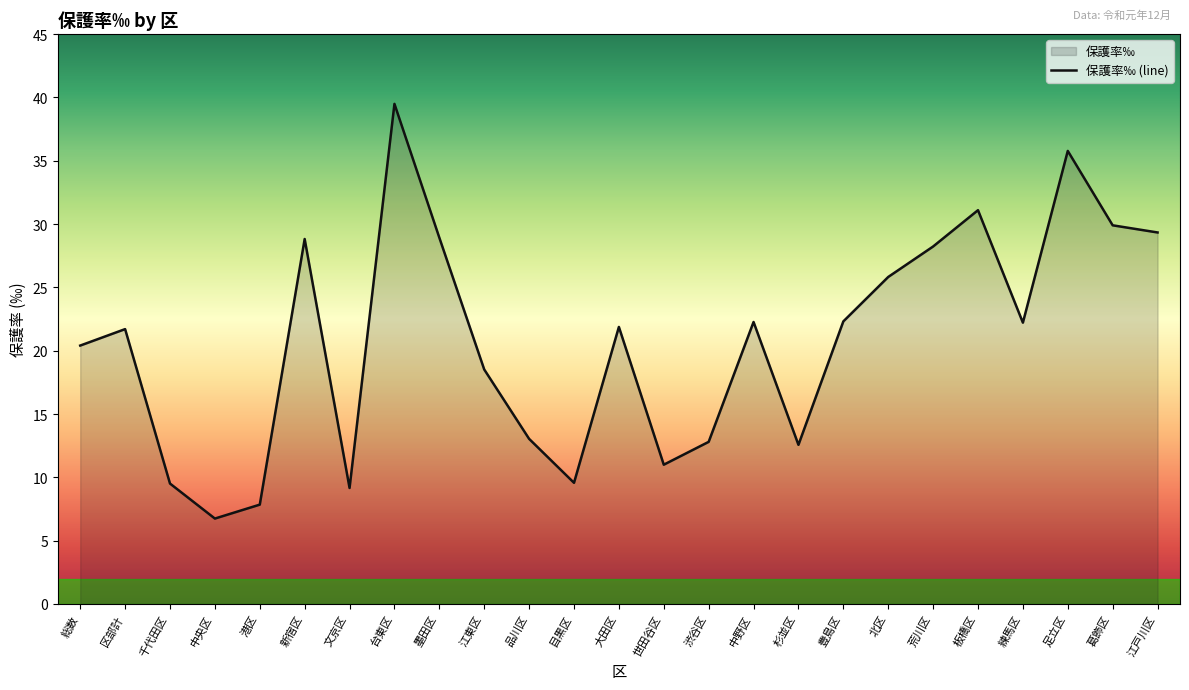

What is the sum of all values?

518.9